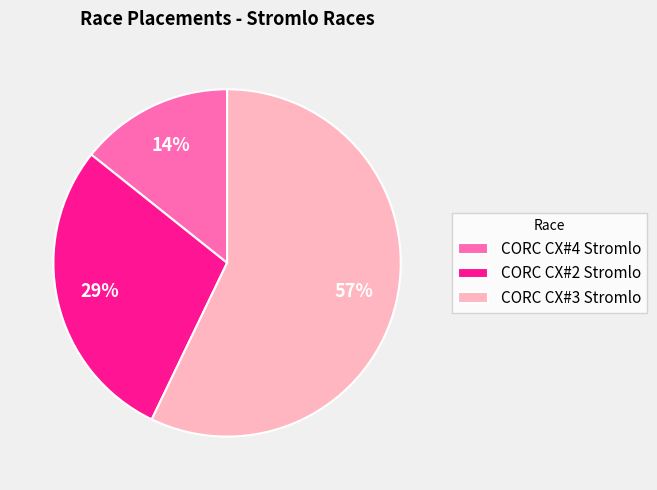

Count the number of slices in the pie.

3